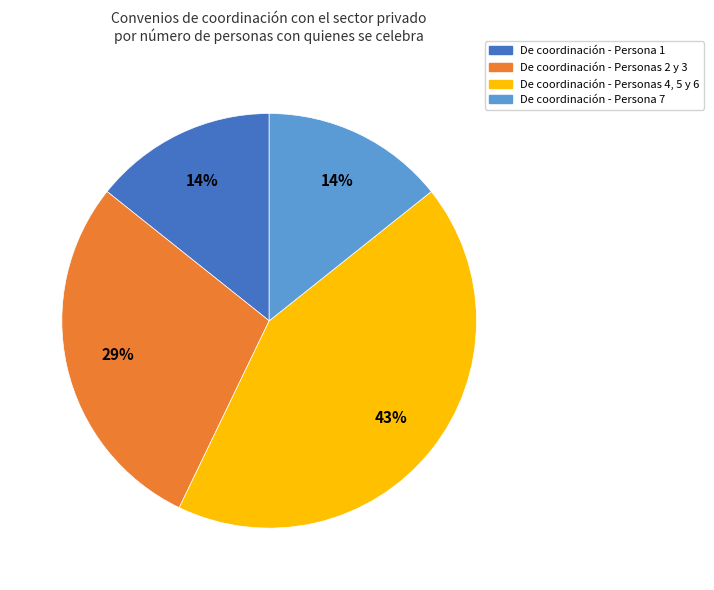

Between De coordinación - Personas 4, 5 y 6 and De coordinación - Personas 2 y 3, which is larger?

De coordinación - Personas 4, 5 y 6